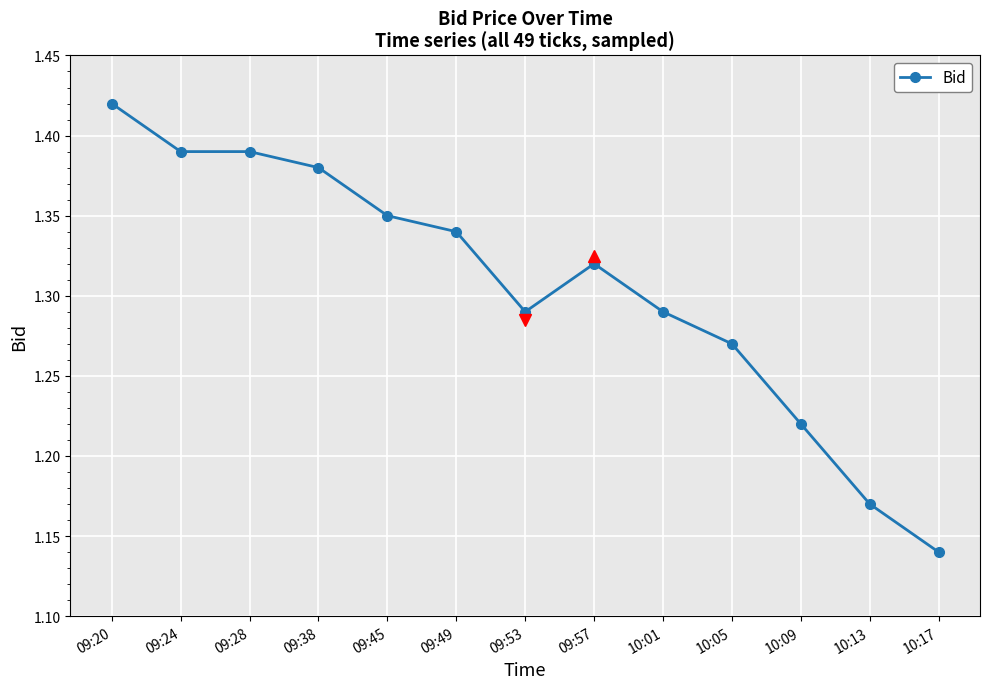

True or false: the data shows 0.5 at 10:17.

False